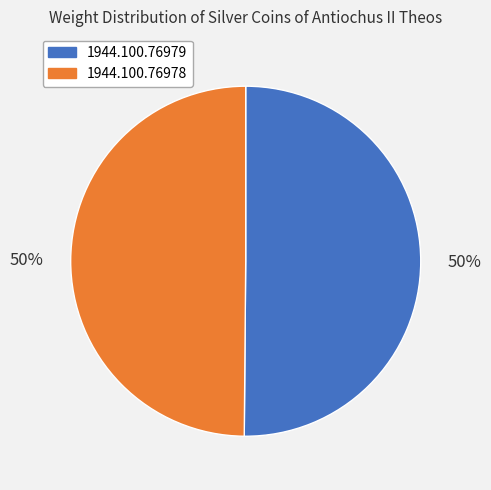

The 1944.100.76978 slice represents 50% of the pie. True or false?

True